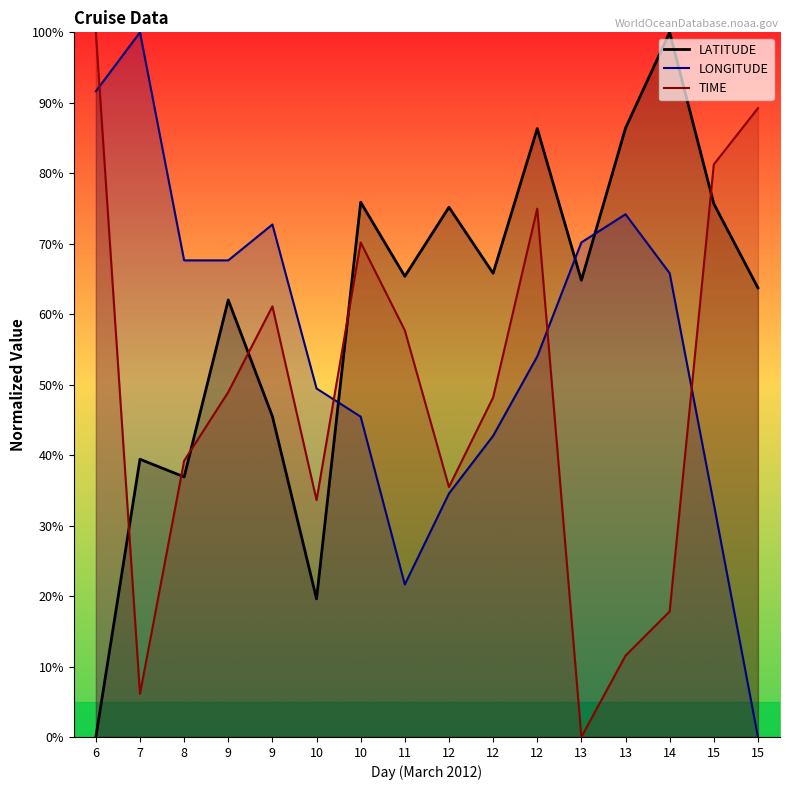

How many lines are shown in the chart?

3